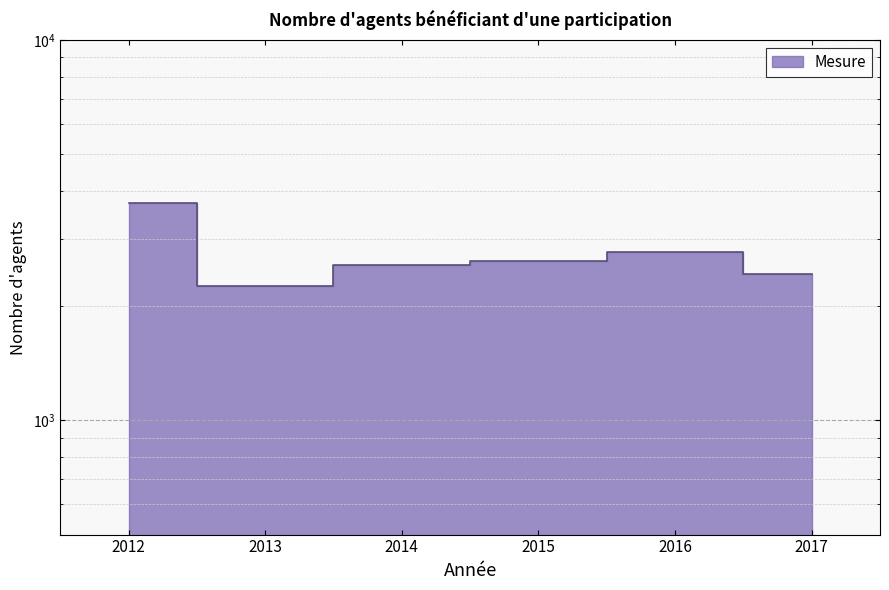

Reading left to right, transcribe all the data shown in this chart.

3718	2254	2559	2622	2772	2423